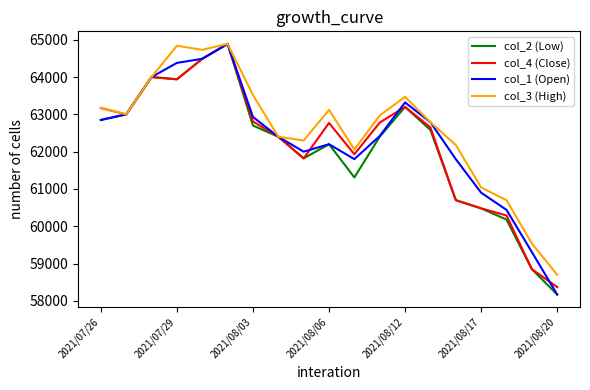

What is the smallest value displayed?

58170